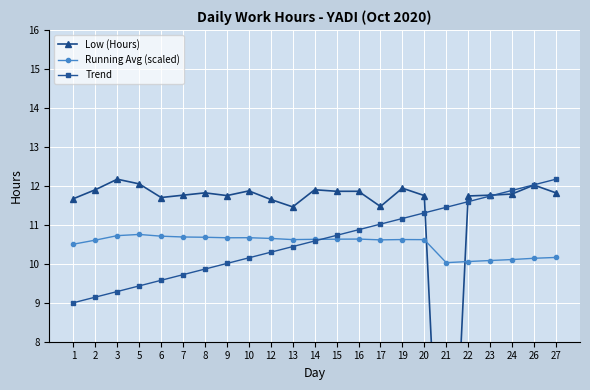

At which category is the sum across all series the highest?

26